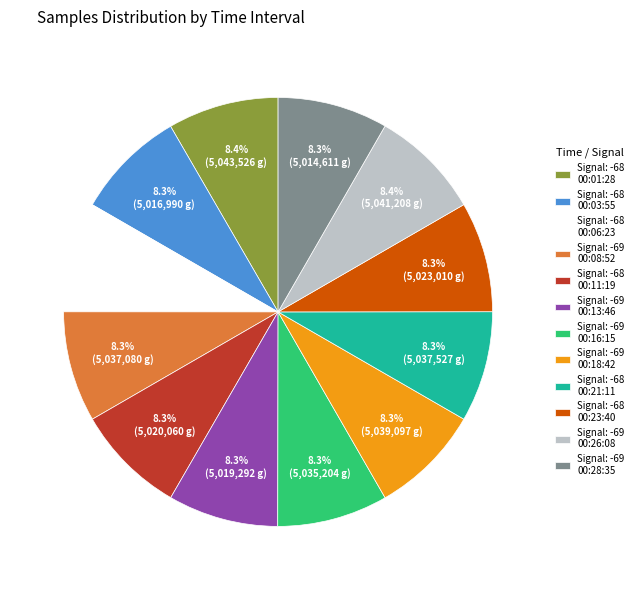

Is there any slice that represents more than half of the pie?

No